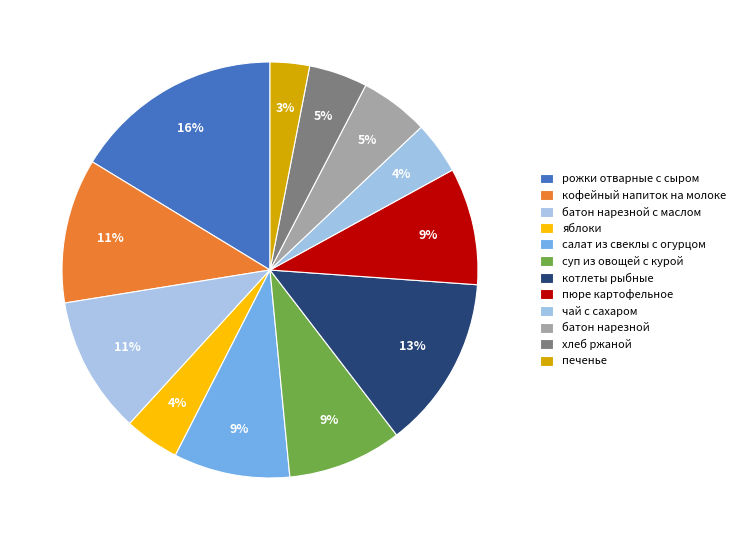

What is the total percentage of печенье and пюре картофельное?

12.2%